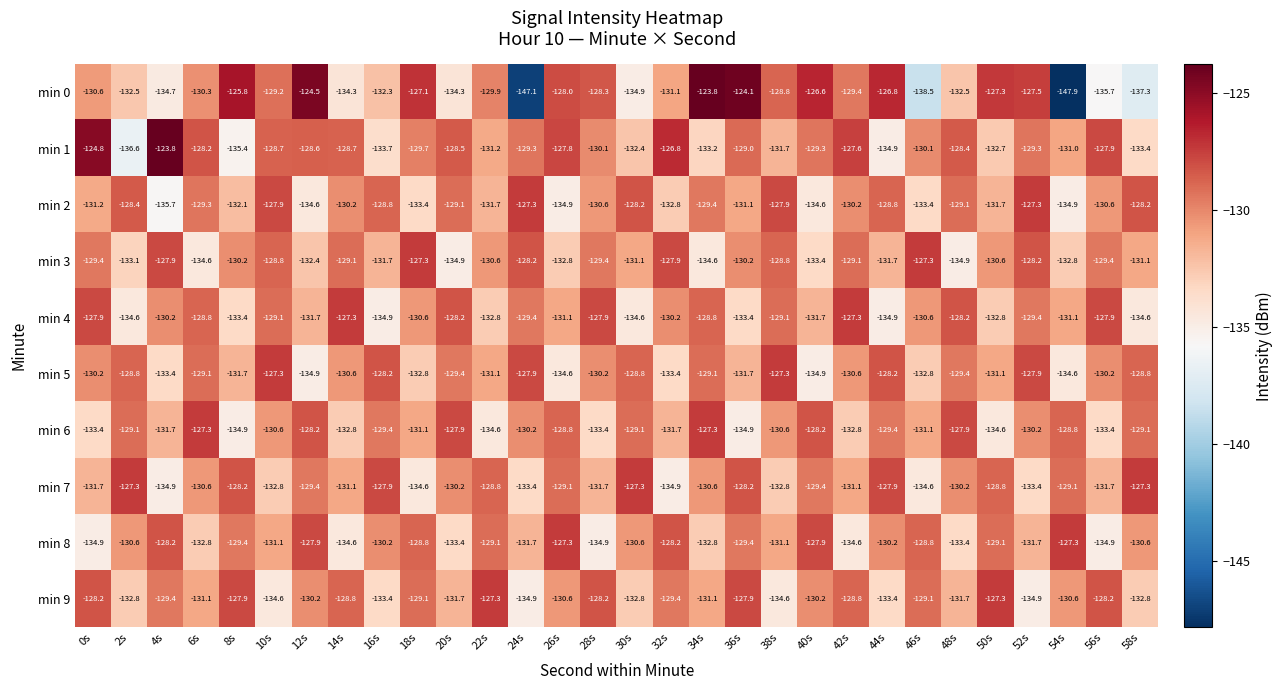

What is the total value across all series at 12s?

-1302.4